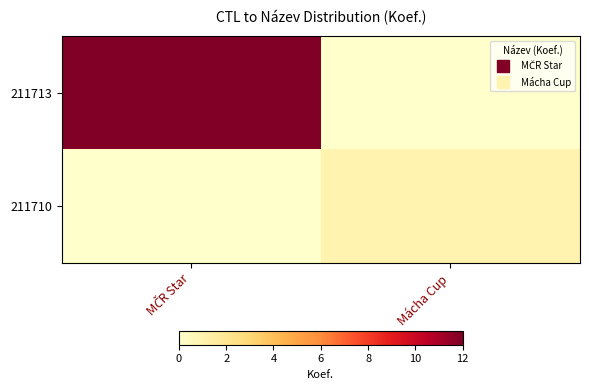

How many data points does each series have?

2